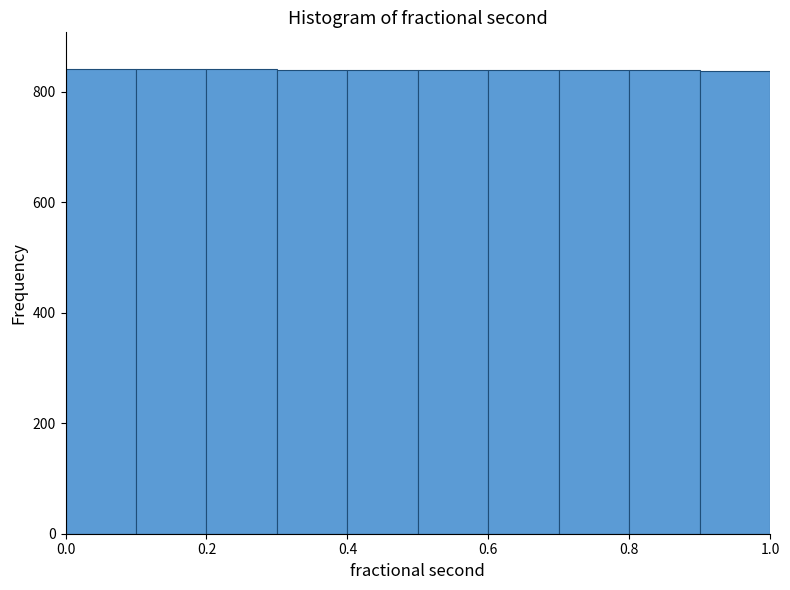

Reading left to right, transcribe this chart: for each bar, give the range it covers on the x-axis and its height. The values are not printed on the chart, so give them approximately, as read against the axis.

0.0 to 0.1: 840
0.1 to 0.2: 840
0.2 to 0.3: 840
0.3 to 0.4: 840
0.4 to 0.5: 840
0.5 to 0.6: 840
0.6 to 0.7: 840
0.7 to 0.8: 840
0.8 to 0.9: 840
0.9 to 1.0: 840